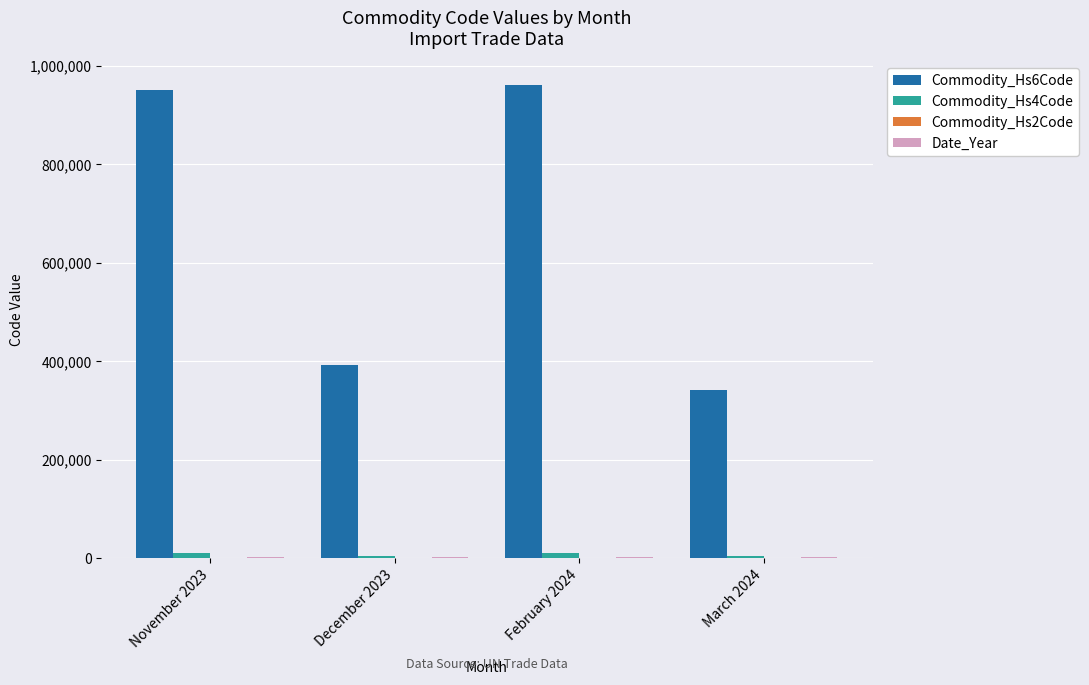

What is the maximum value shown in the chart?

961620